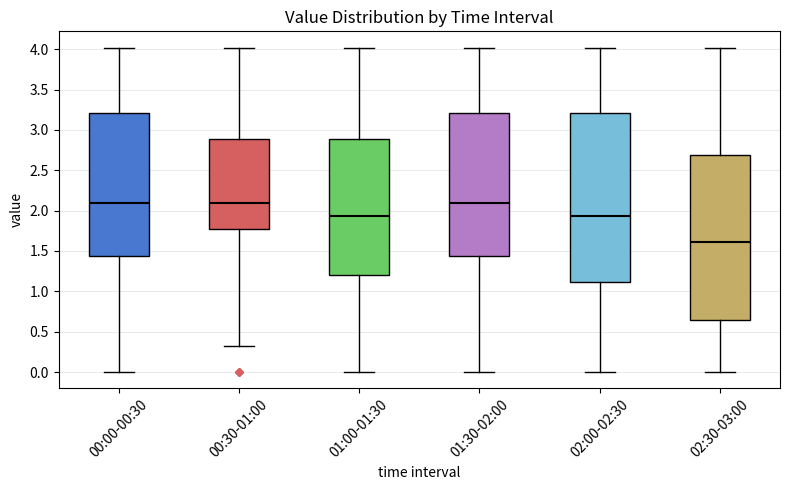

Reading left to right, read every box against the y-axis: the position of its median line, the range the box covers, and the ends of its whiskers. The values are not printed on the chart, so give them approximately, as read against the axis.

00:00-00:30: median 2.10, box 1.45 to 3.20, whiskers 0.00 to 4.00
00:30-01:00: median 2.10, box 1.75 to 2.90, whiskers 0.30 to 4.00
01:00-01:30: median 1.95, box 1.20 to 2.90, whiskers 0.00 to 4.00
01:30-02:00: median 2.10, box 1.45 to 3.20, whiskers 0.00 to 4.00
02:00-02:30: median 1.95, box 1.10 to 3.20, whiskers 0.00 to 4.00
02:30-03:00: median 1.60, box 0.65 to 2.70, whiskers 0.00 to 4.00